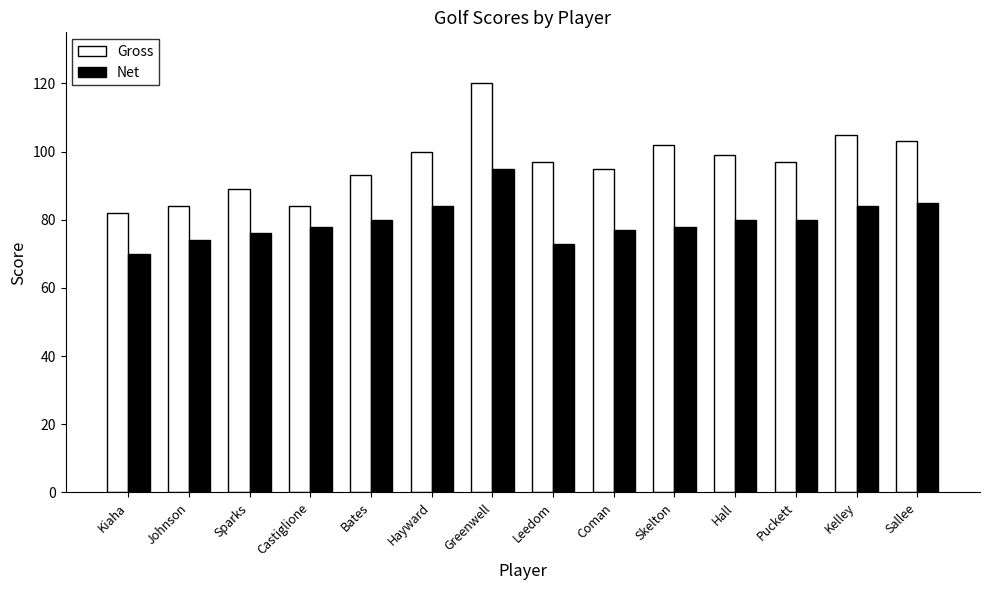

Is it true that Gross equals 105 at Kelley?

True